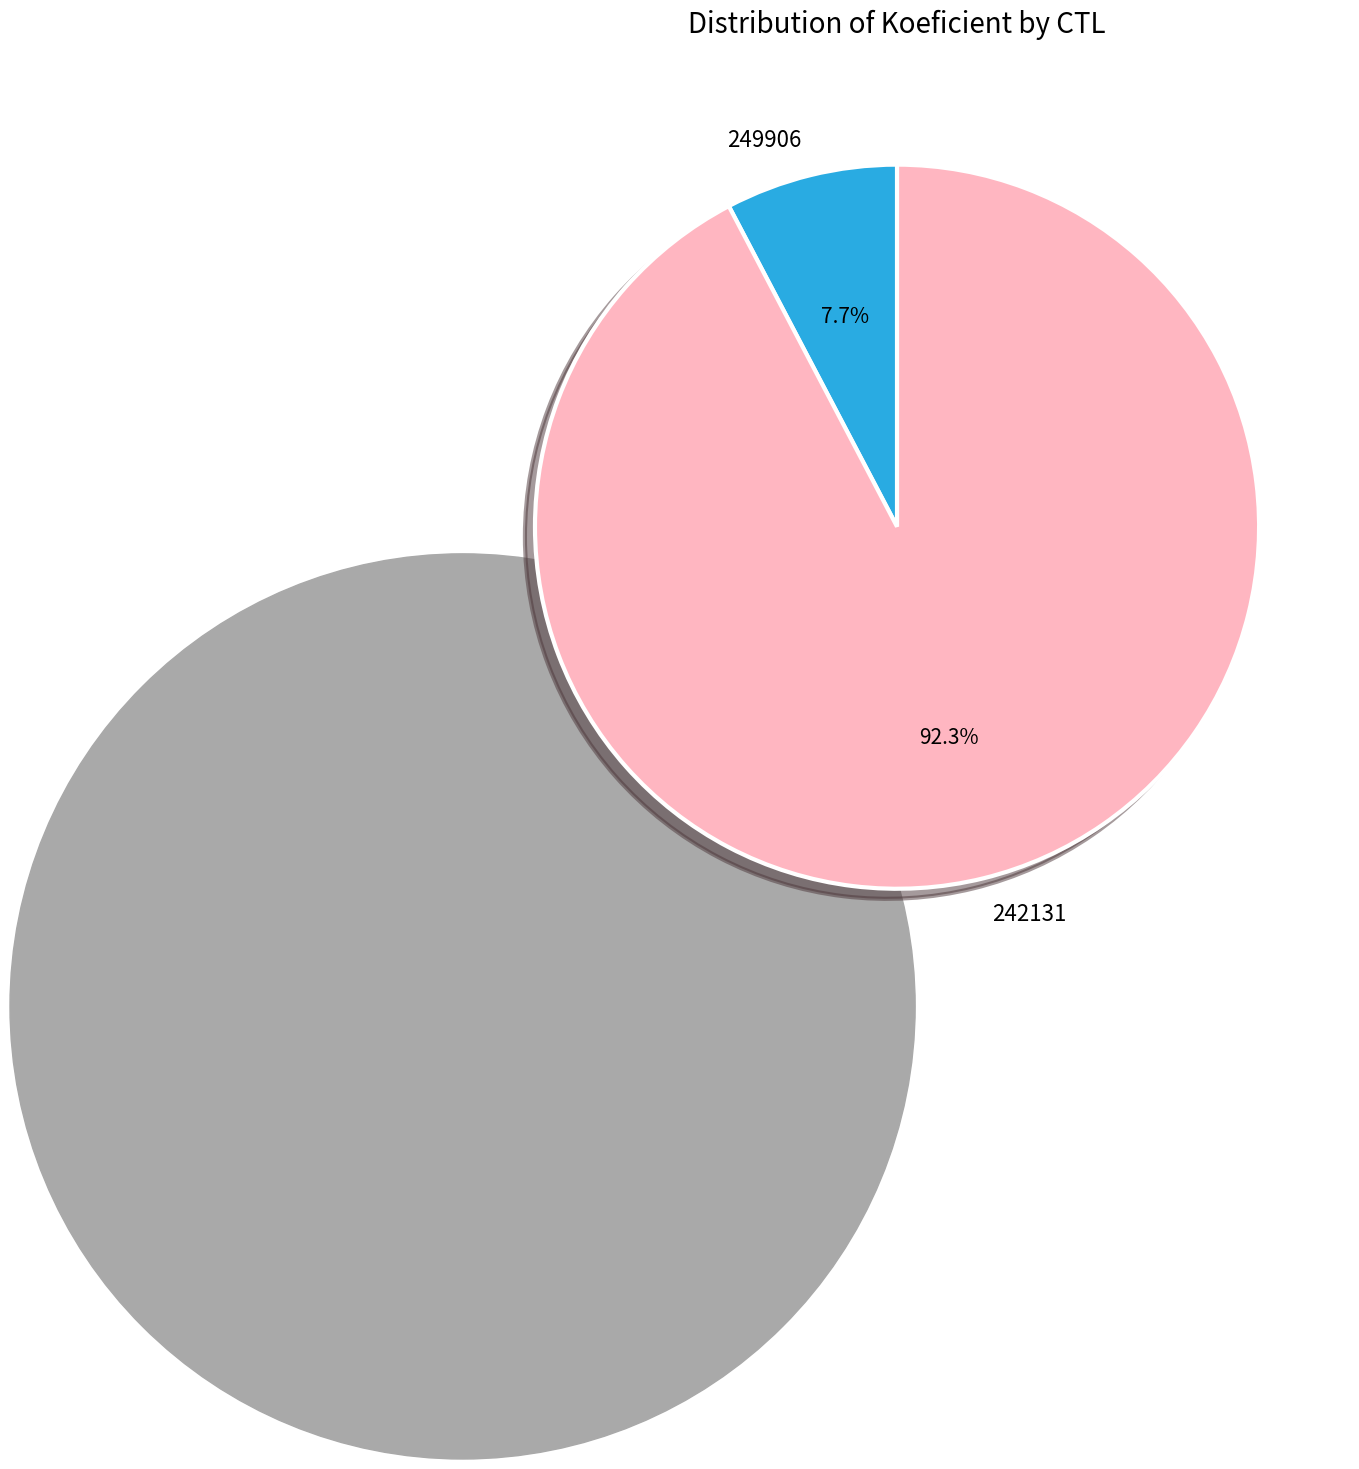

The 249906 slice represents 13% of the pie. True or false?

False